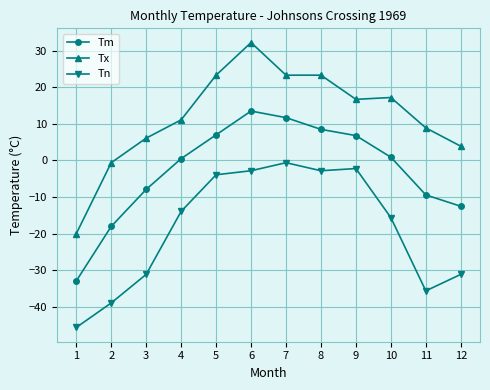

Rank the series by their average value, from lowest to highest.

Tn, Tm, Tx